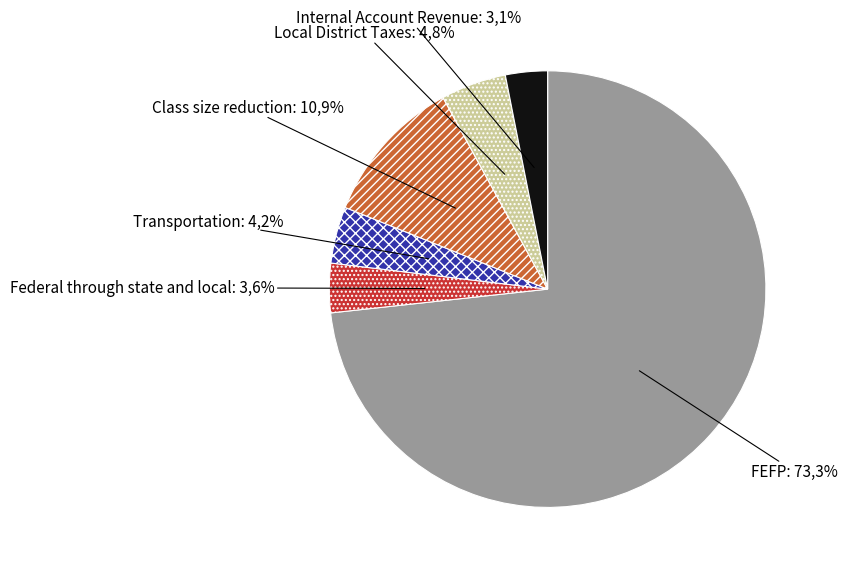

Combined, what portion of the pie is Transportation and FEFP?

77.5%